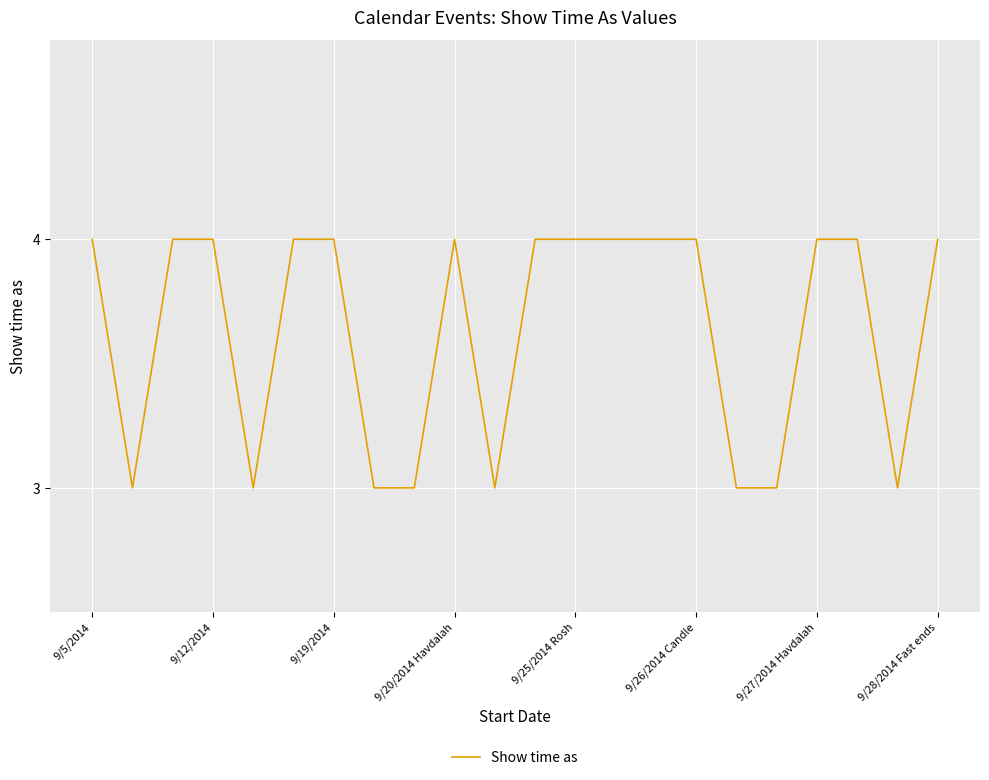

What is the smallest value displayed?

3